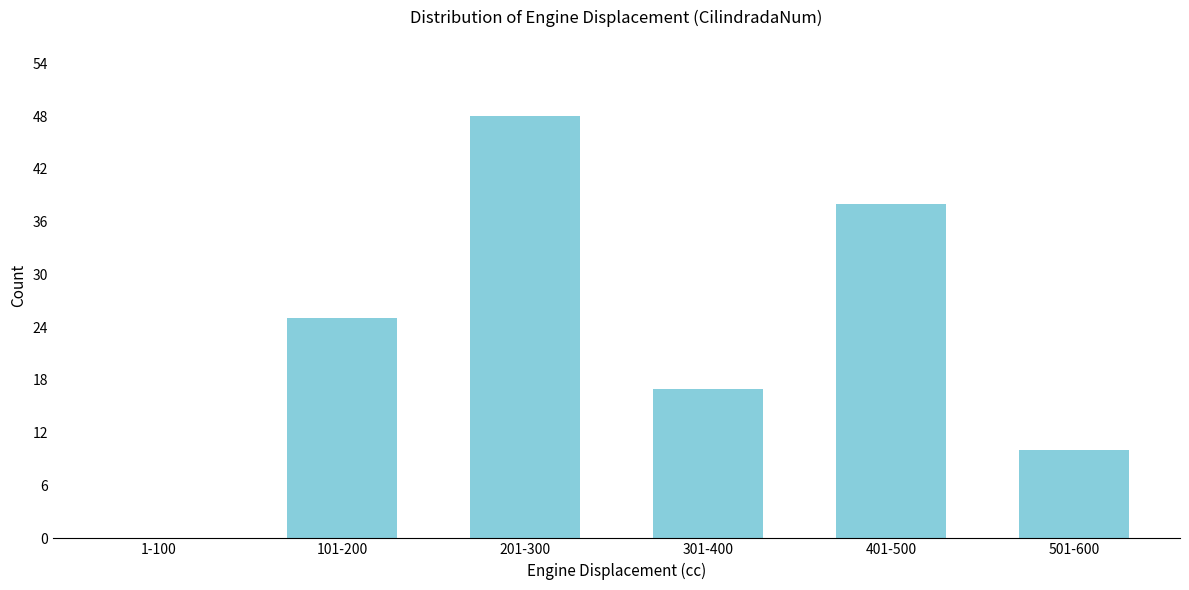

Reading right to left, extract all data points from this chart.

501-600=10	401-500=38	301-400=17	201-300=48	101-200=25	1-100=0